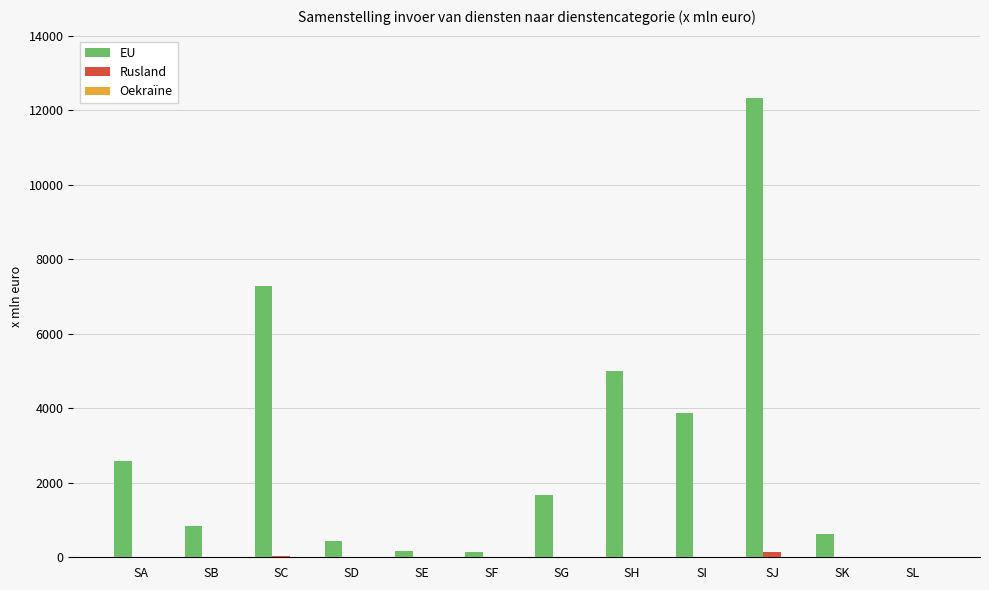

Between SC and SF, which series saw the biggest shift?

EU